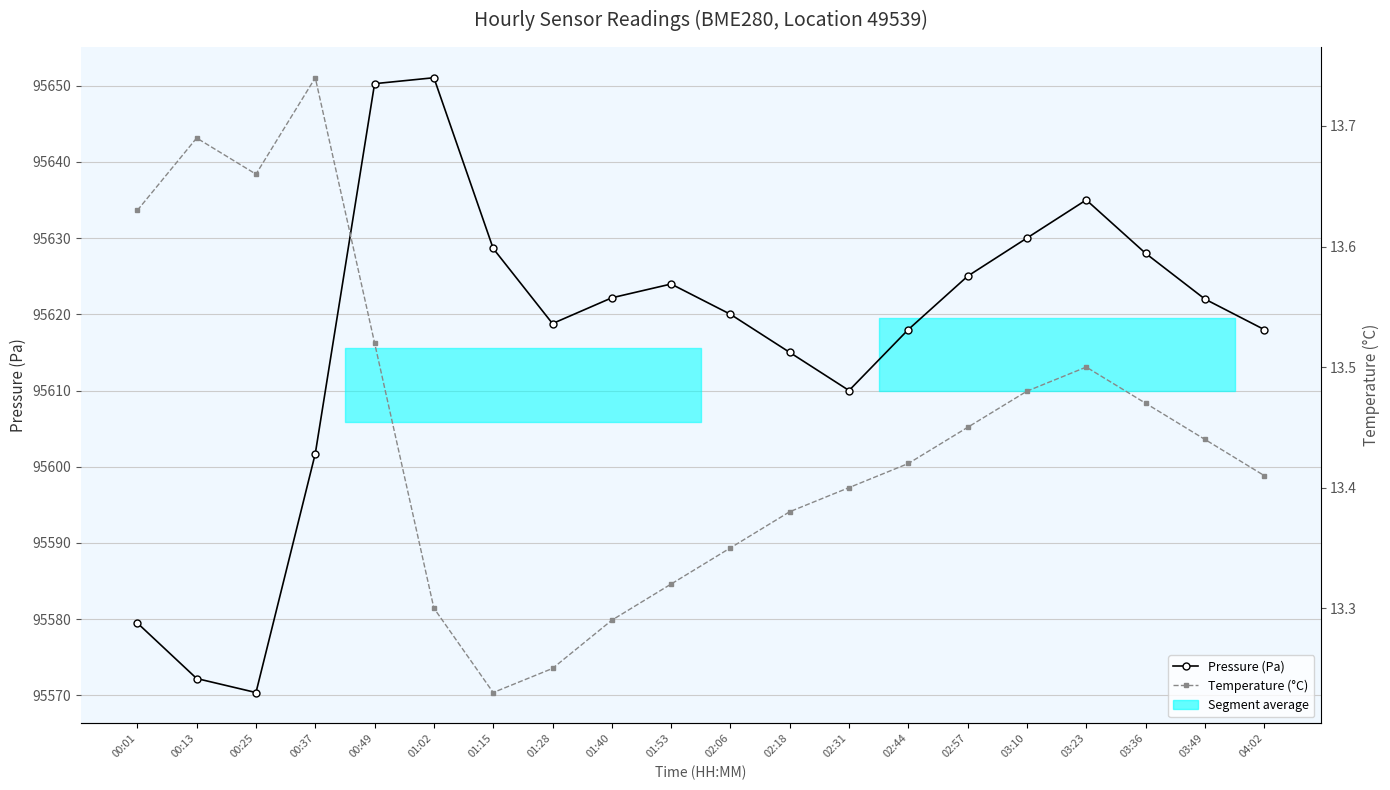

Reading left to right, transcribe all the data shown in this chart.

Pressure (Pa): 95579.5	95572.2	95570.4	95601.7	95650.2	95651.0	95628.6	95618.8	95622.2	95624.0	95620.0	95615.0	95610.0	95618.0	95625.0	95630.0	95635.0	95628.0	95622.0	95618.0
Temperature (°C): 13.6	13.7	13.7	13.7	13.5	13.3	13.2	13.2	13.3	13.3	13.3	13.4	13.4	13.4	13.4	13.5	13.5	13.5	13.4	13.4